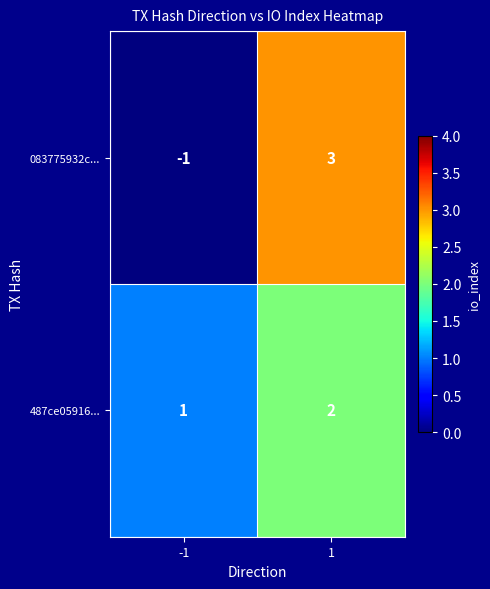

What is the difference between the maximum and minimum values in the 083775932c... series?

4